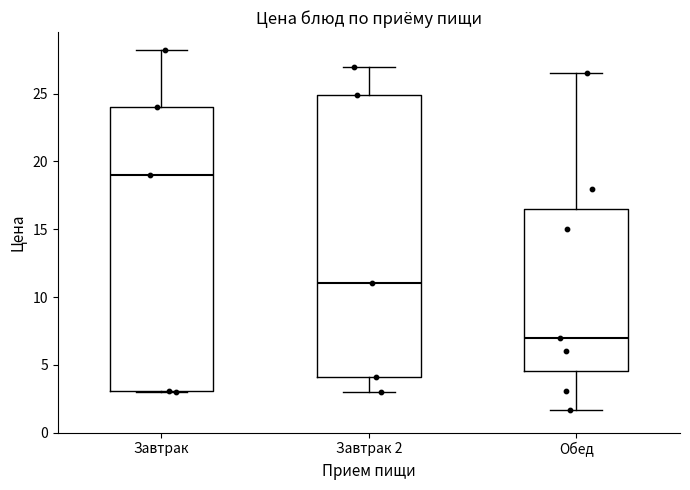

Where does the median line of the box for Обед sit on the y-axis? The values are not printed on the chart, so give them approximately, as read against the axis.

7.0